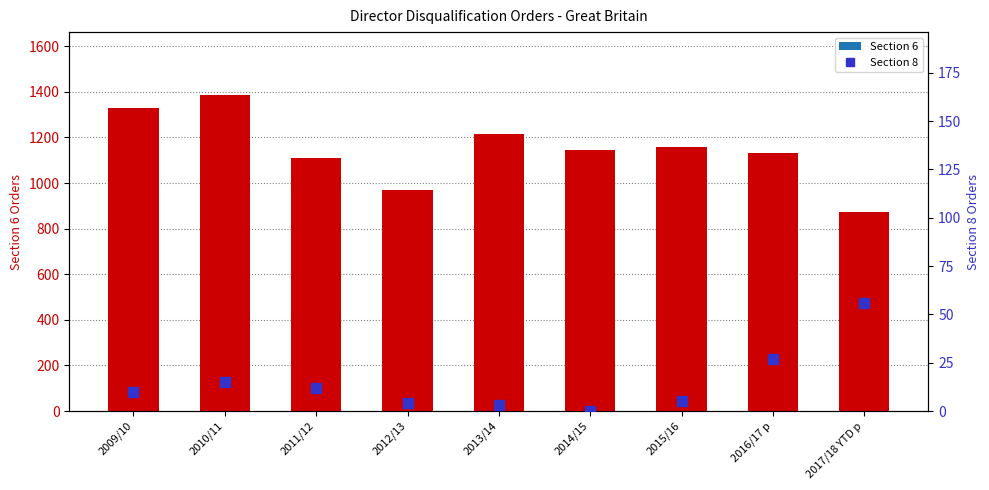

Where does the Section 8 series first go above 10?

2010/11